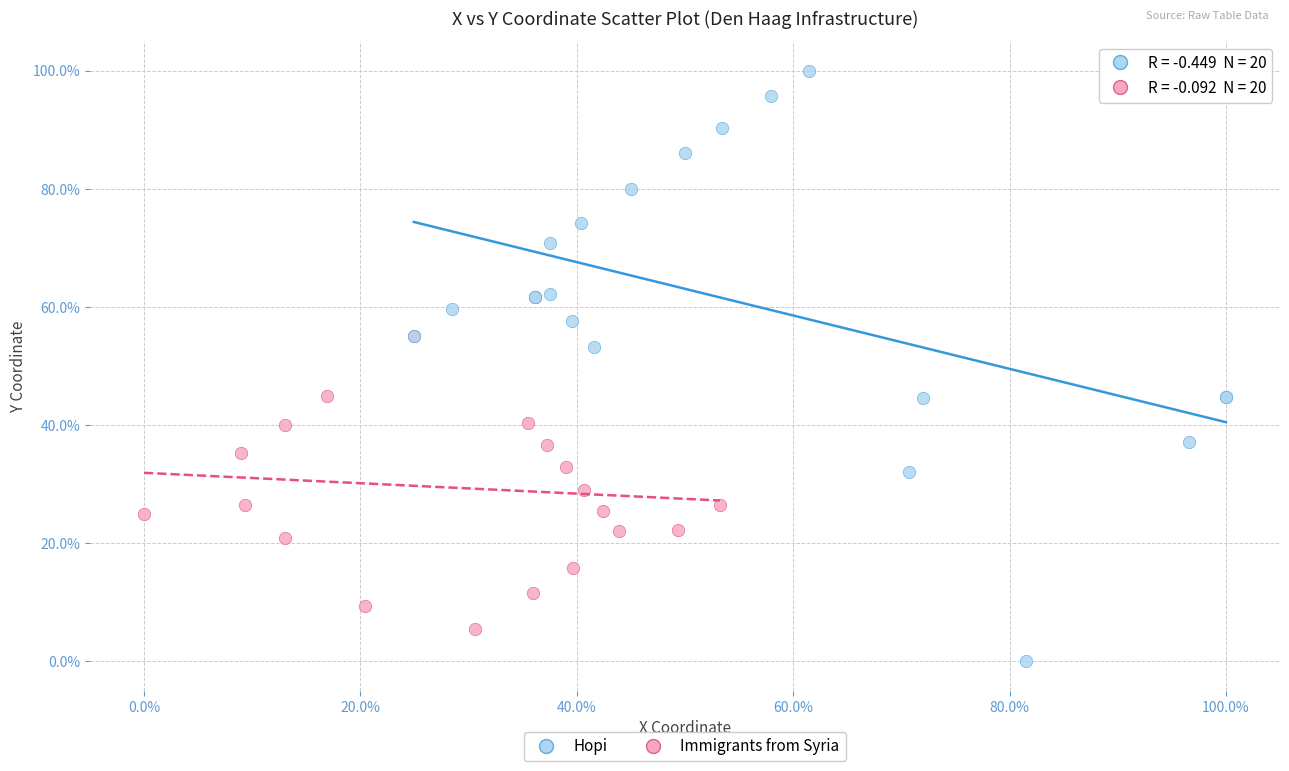

Which series has the widest spread of Y values?

Hopi